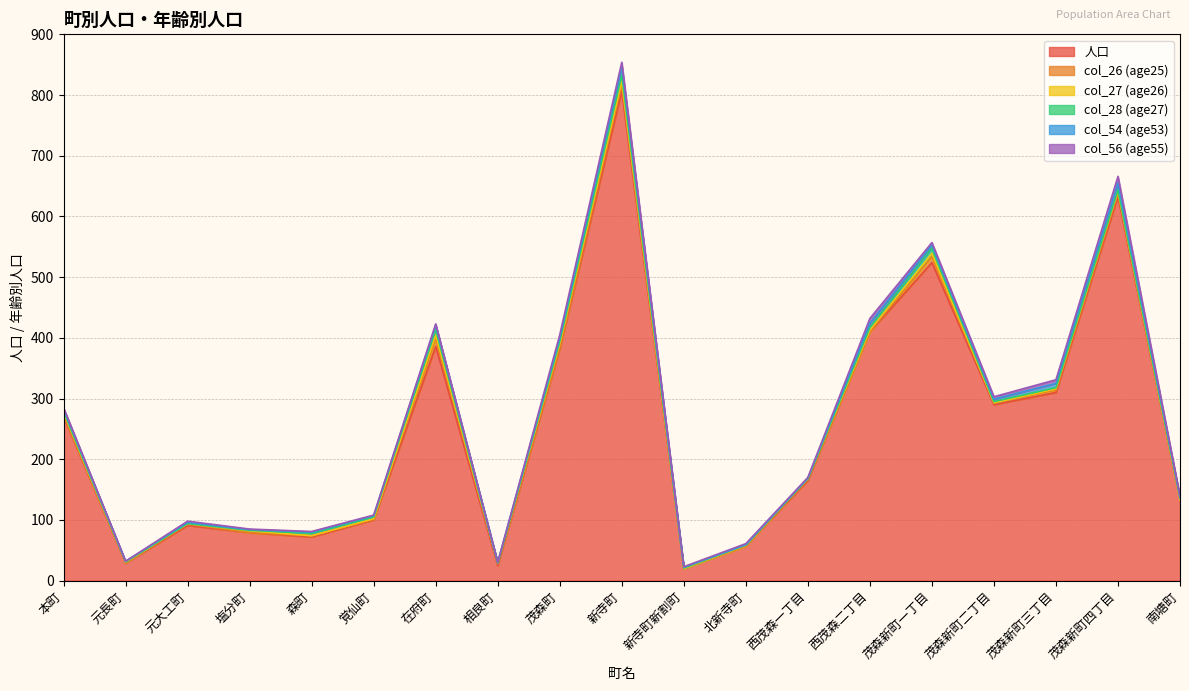

Is it true that col_26 (age25) equals 6 at 塩分町?

False